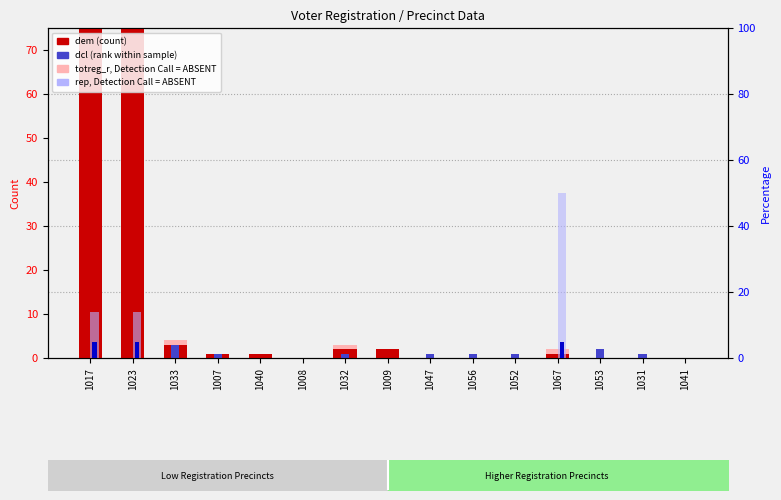

What is the sum of all totreg_r values?

385.0